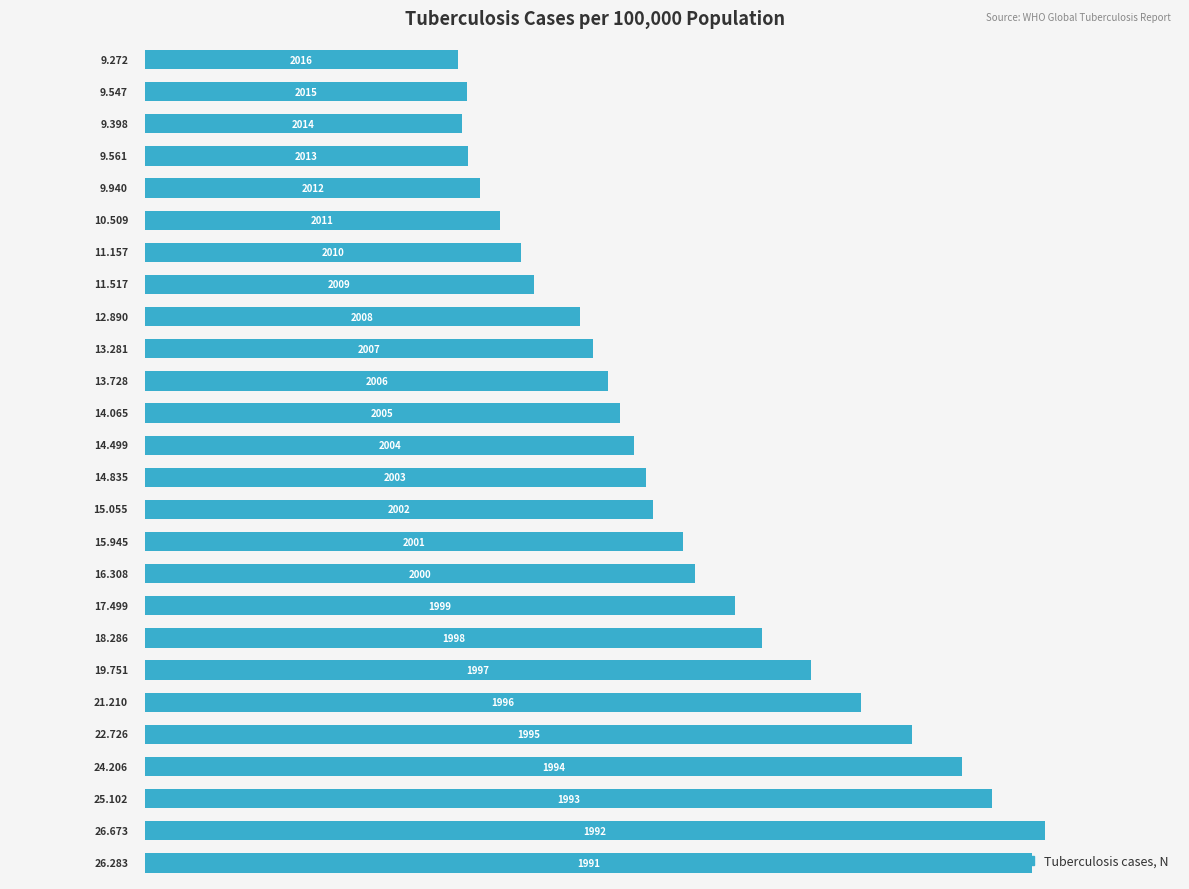

What is the sum of all values?

413.2